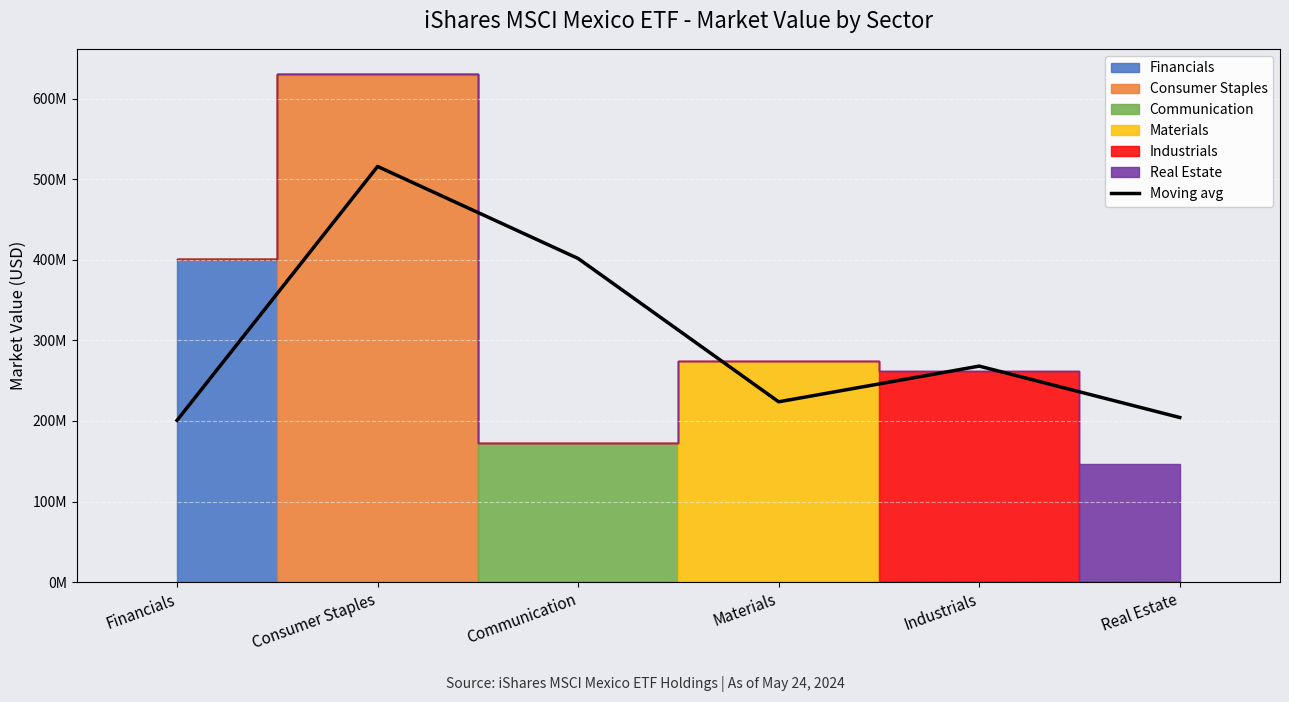

The chart shows a value of 345316175.0 at Materials. True or false?

False